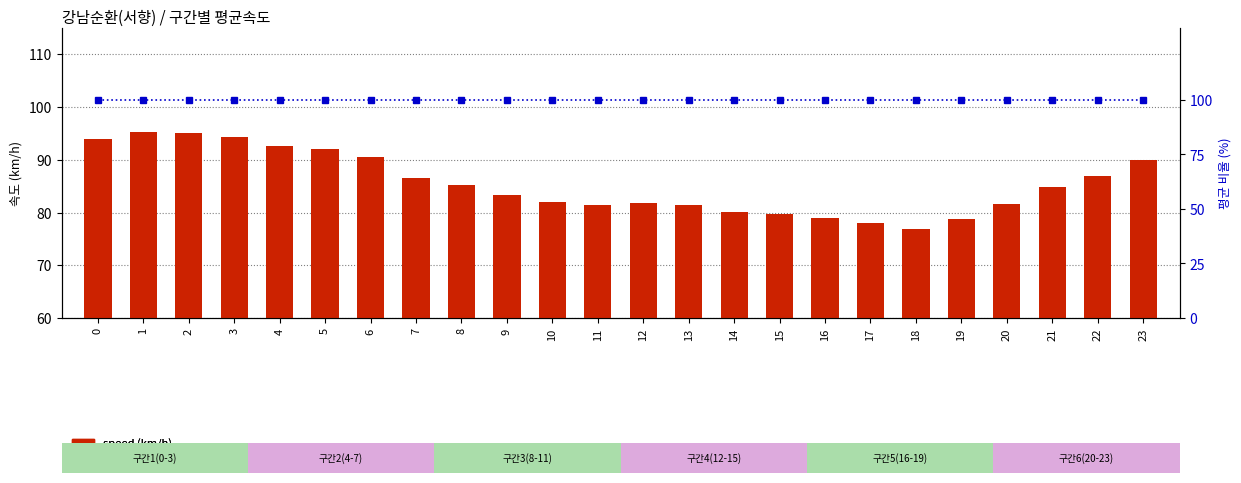

Which series has the largest total across all categories?

percentile rank within the sample